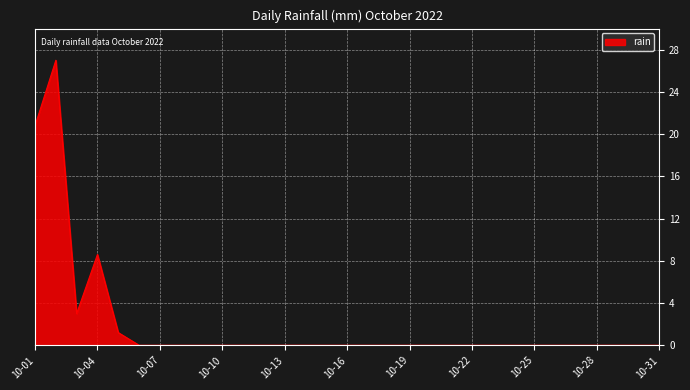

What is the greatest value displayed?

27.0